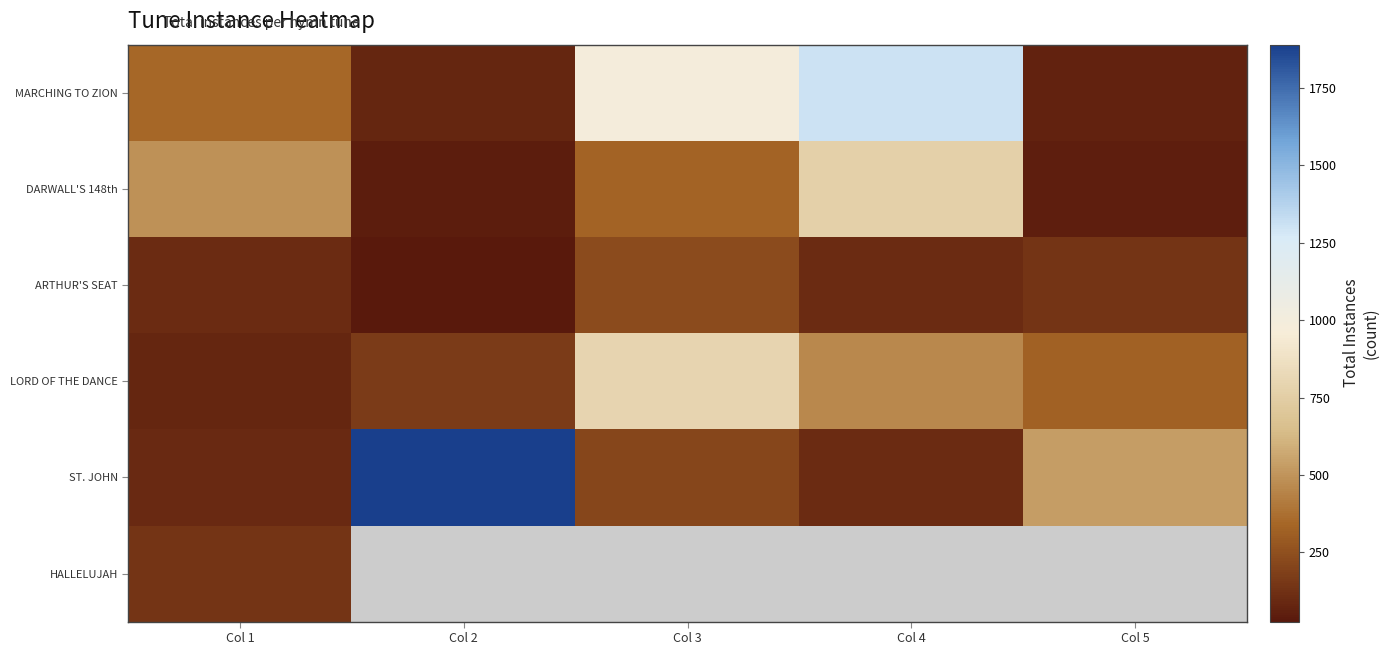

True or false: ARTHUR'S SEAT has a value of 41.5 at Col 2.

False